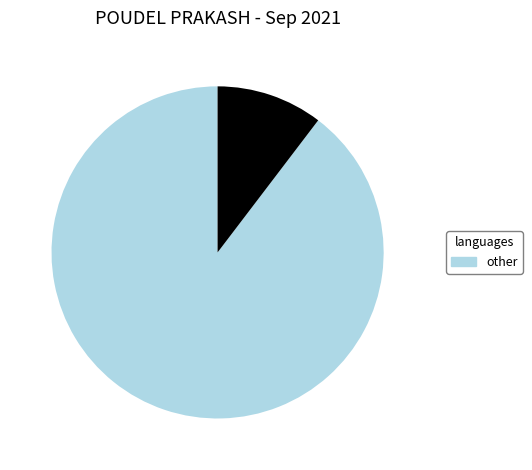

Does any single category account for the majority?

Yes